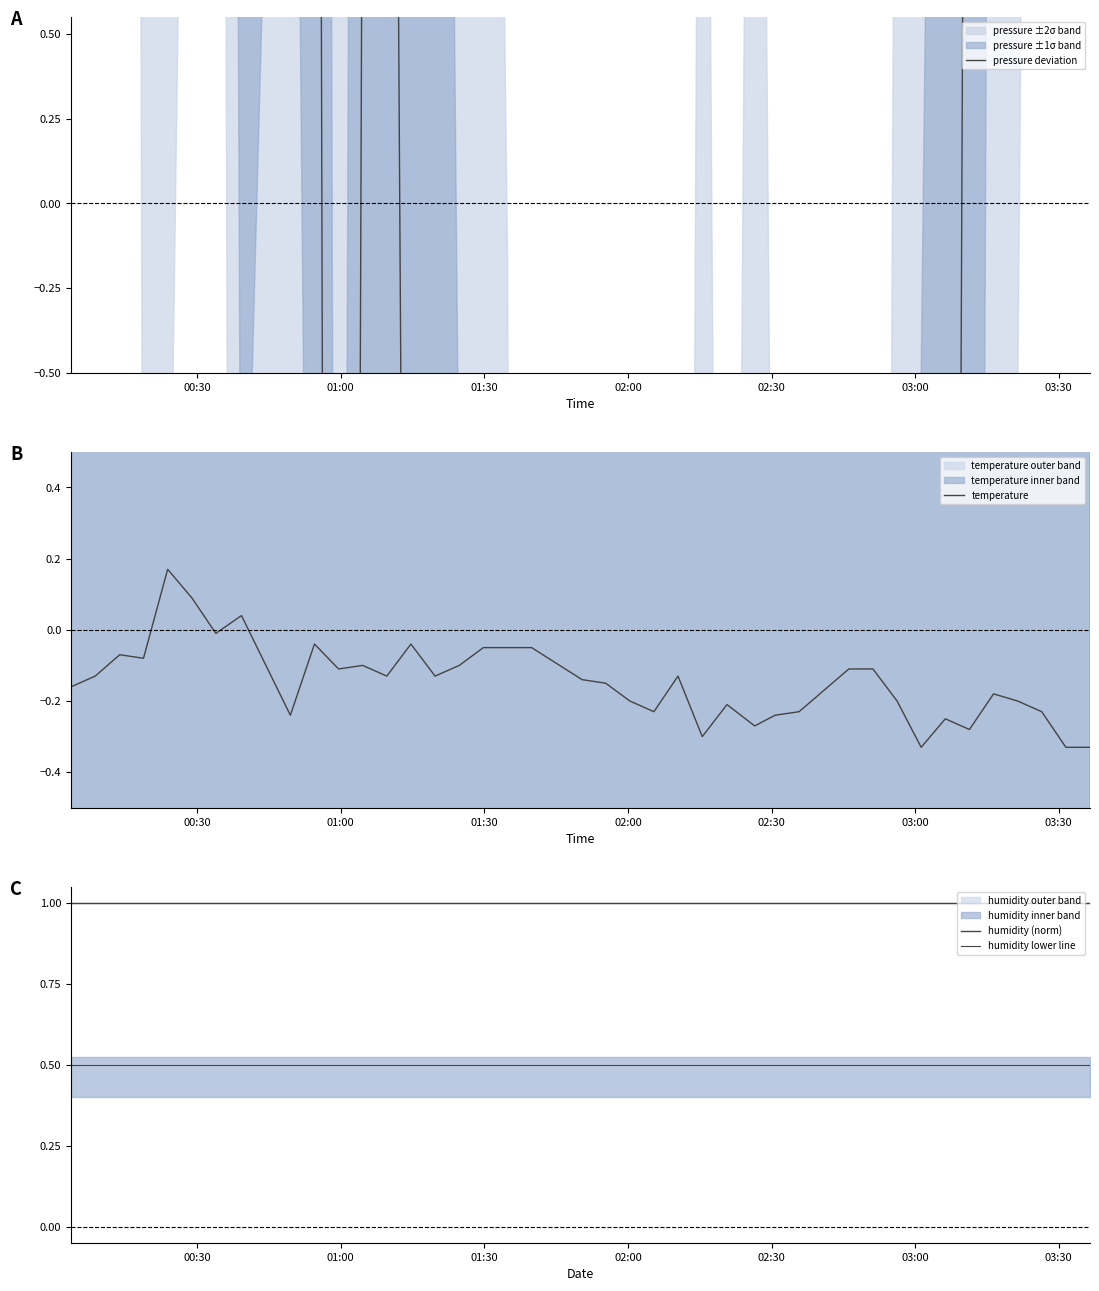

True or false: humidity (norm) and temperature intersect in this chart.

False